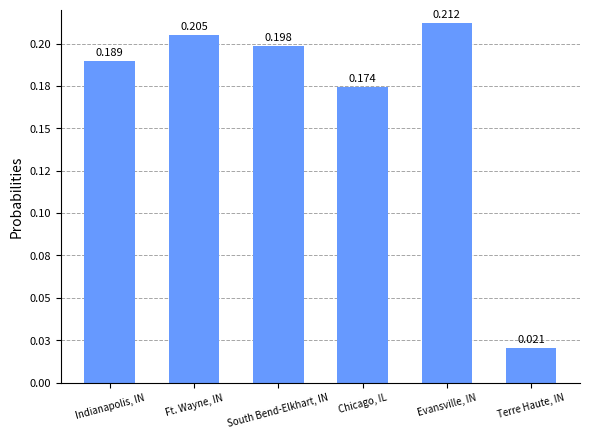

What is the sum of all values?

1.0